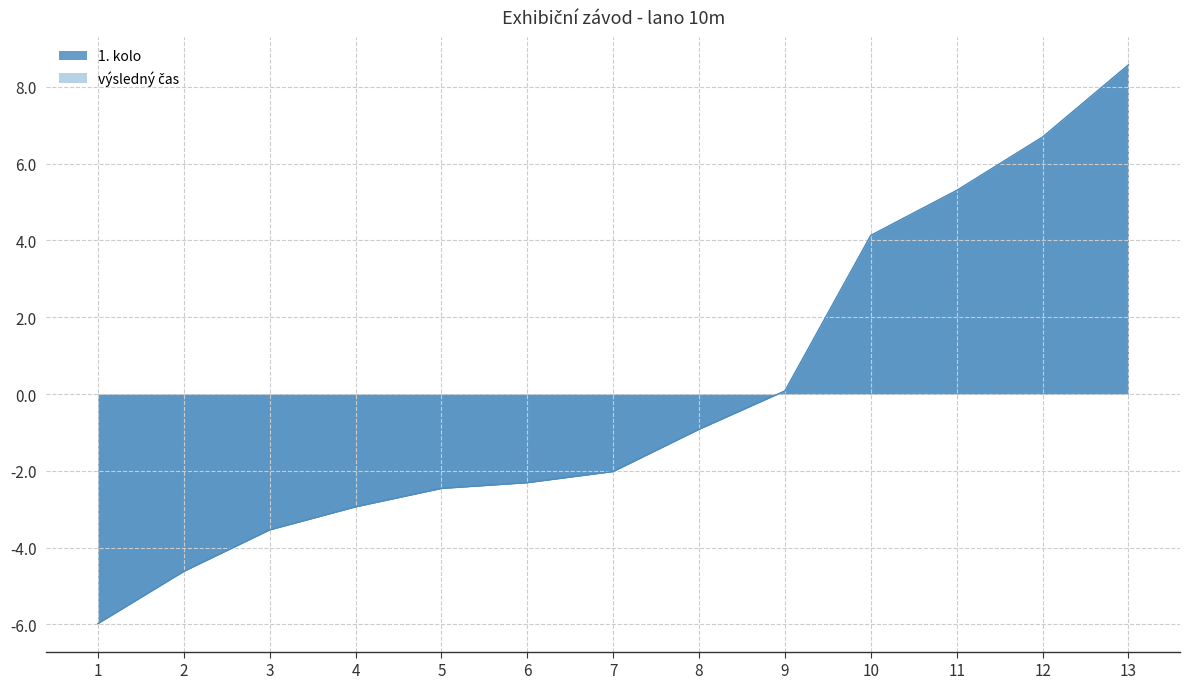

The value of výsledný čas at 6 is -2.3. True or false?

True